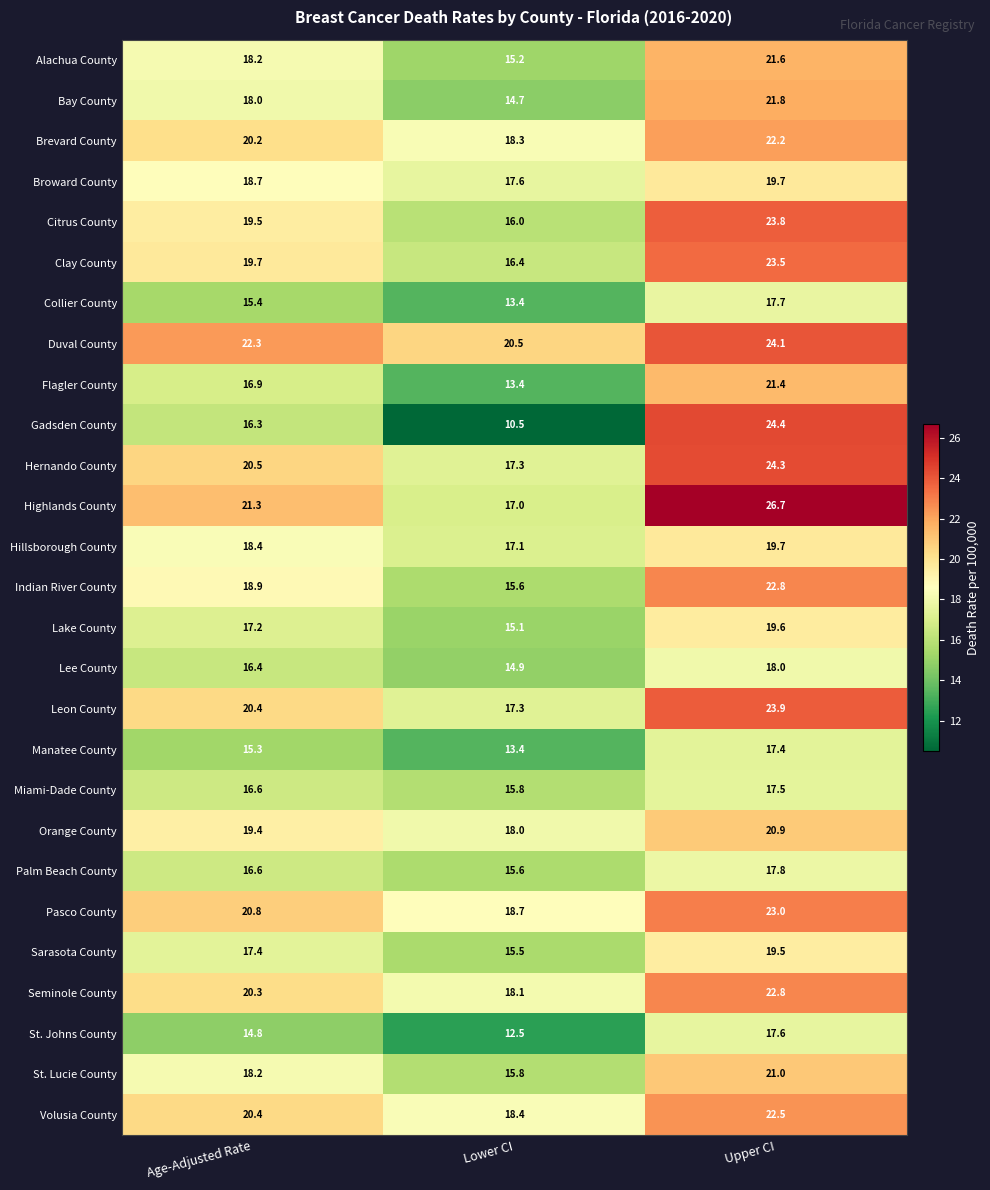

The Citrus County series shows 16.0 at Lower CI. True or false?

True